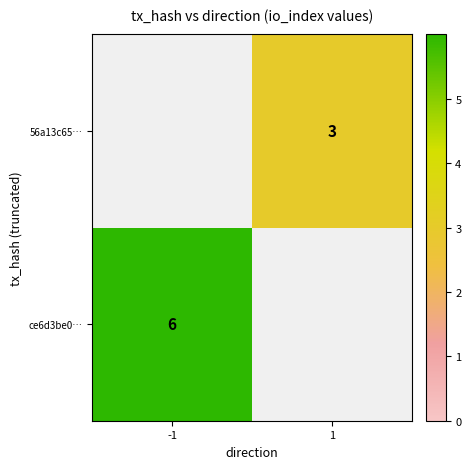

How many categories are shown in the chart?

2